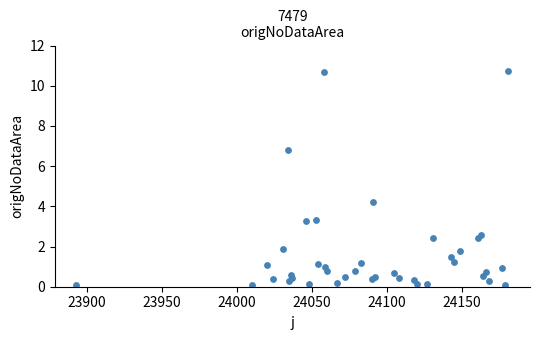

What Y value in the scatter plot is closest to 5?

4.2